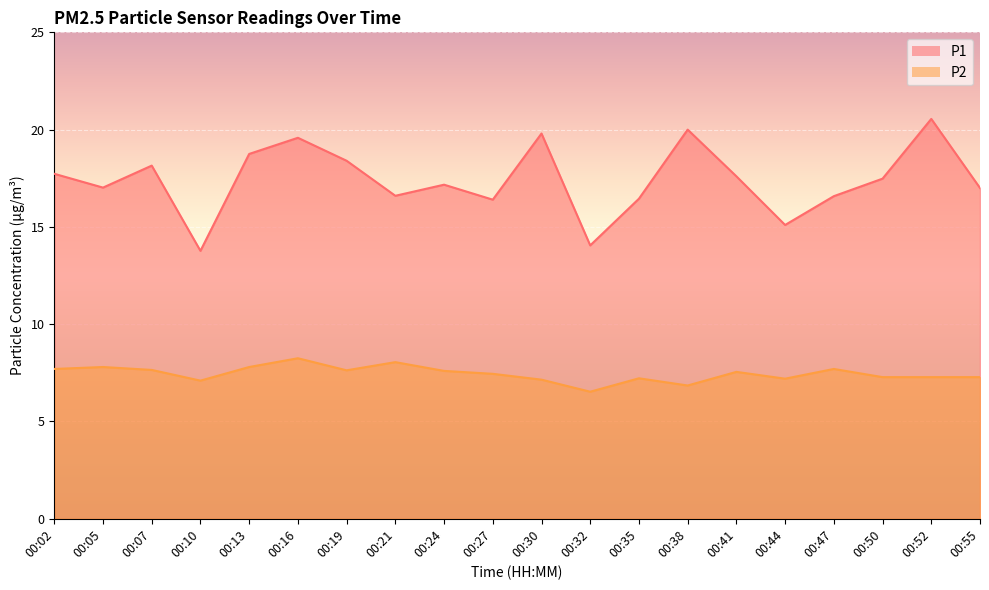

Which series has the largest range (max minus min)?

P1